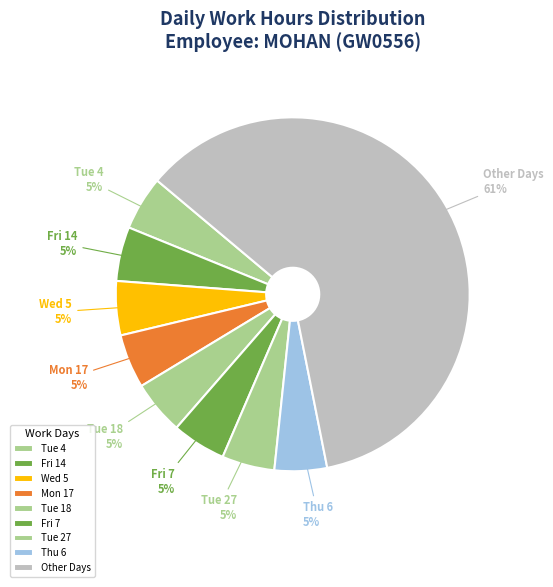

What is the ratio of the value at Tue 18 to the value at Tue 4?

1.0